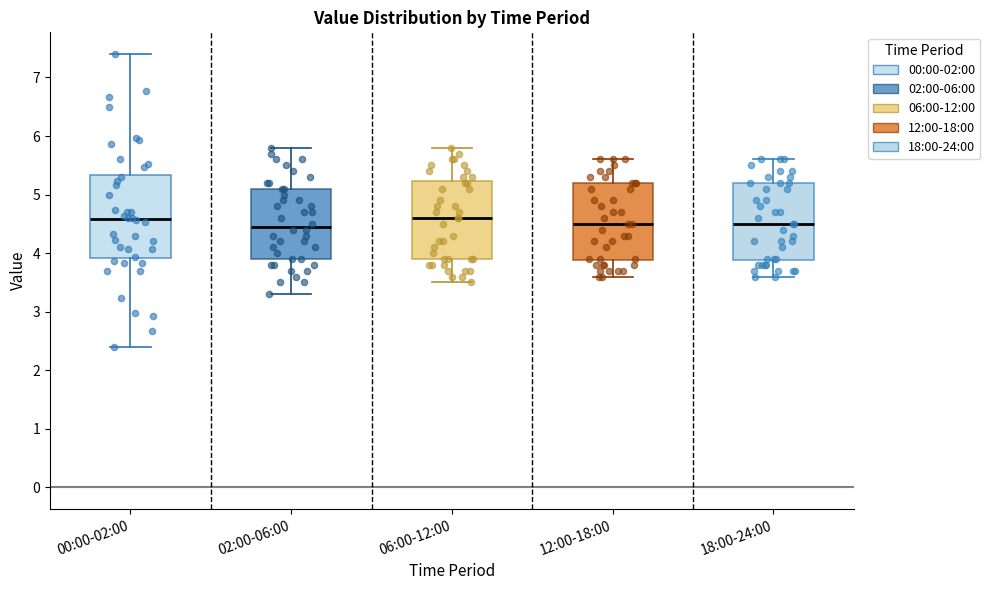

Where does the lower whisker of the box for 00:00-02:00 end on the y-axis? The values are not printed on the chart, so give them approximately, as read against the axis.

2.4